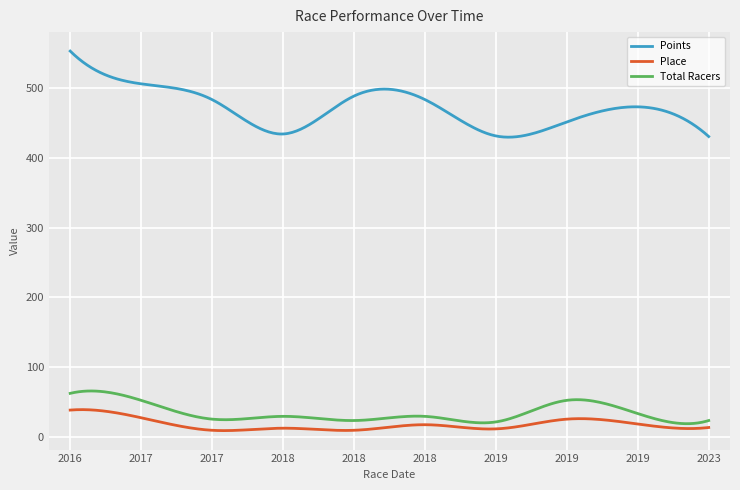

What is the maximum value shown in the chart?

553.2